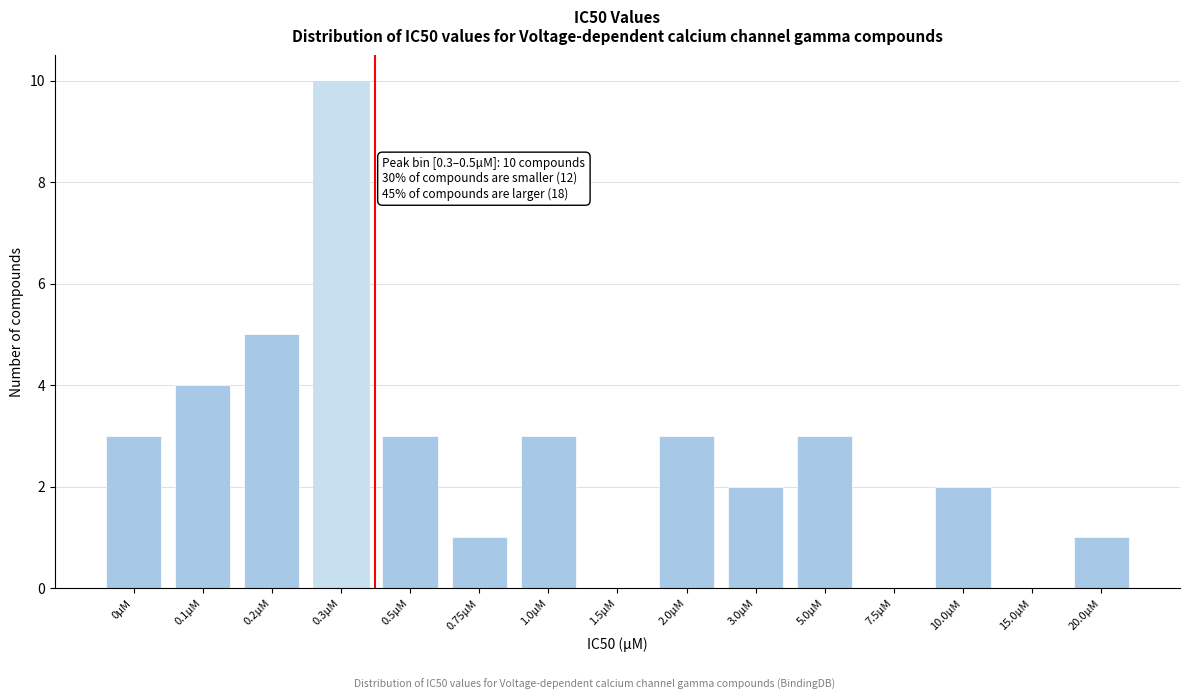

Reading right to left, extract all data points from this chart.

20.0µM=1	15.0µM=0	10.0µM=2	7.5µM=0	5.0µM=3	3.0µM=2	2.0µM=3	1.5µM=0	1.0µM=3	0.75µM=1	0.5µM=3	0.3µM=10	0.2µM=5	0.1µM=4	0µM=3